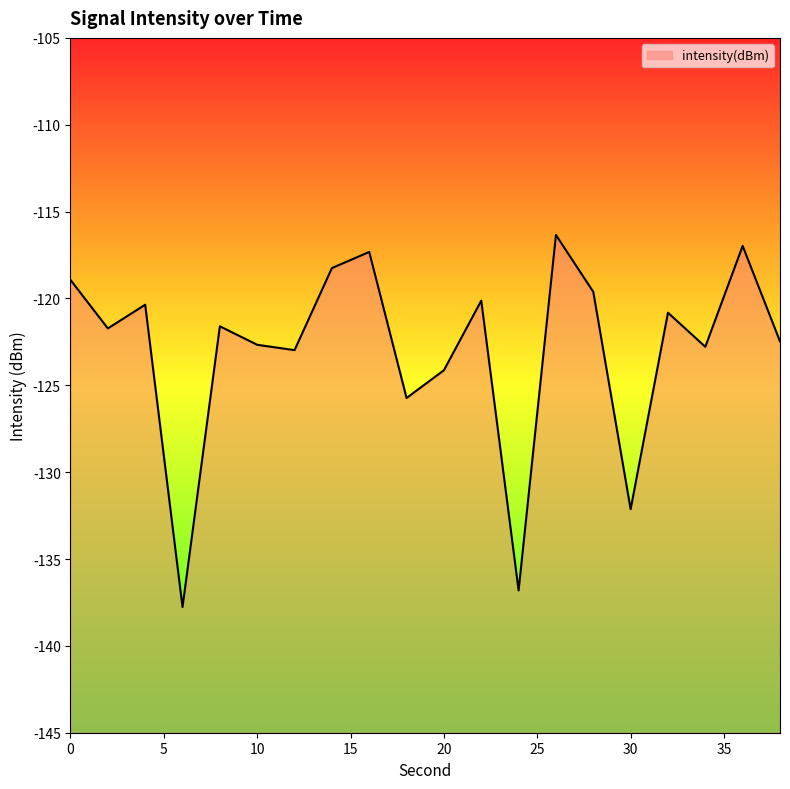

What is the difference between the values at 28 and 34?

3.2